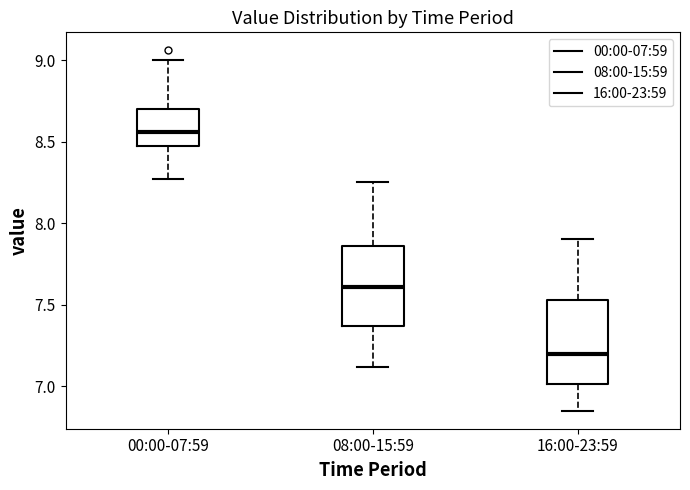

Which box has the lowest median line?

16:00-23:59